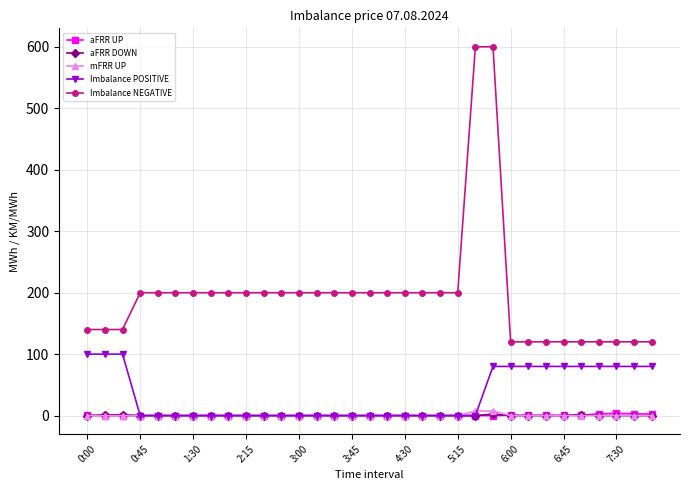

What is the maximum value for Imbalance NEGATIVE?

600.0